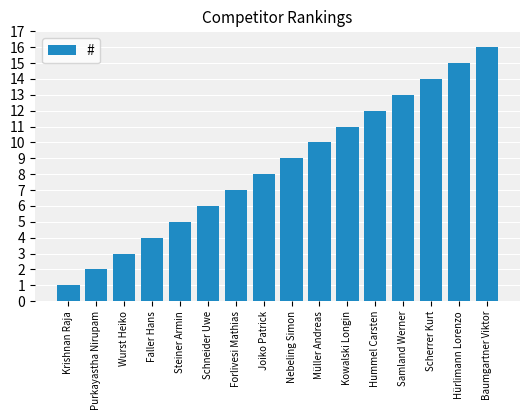

How many bars are there in total?

16